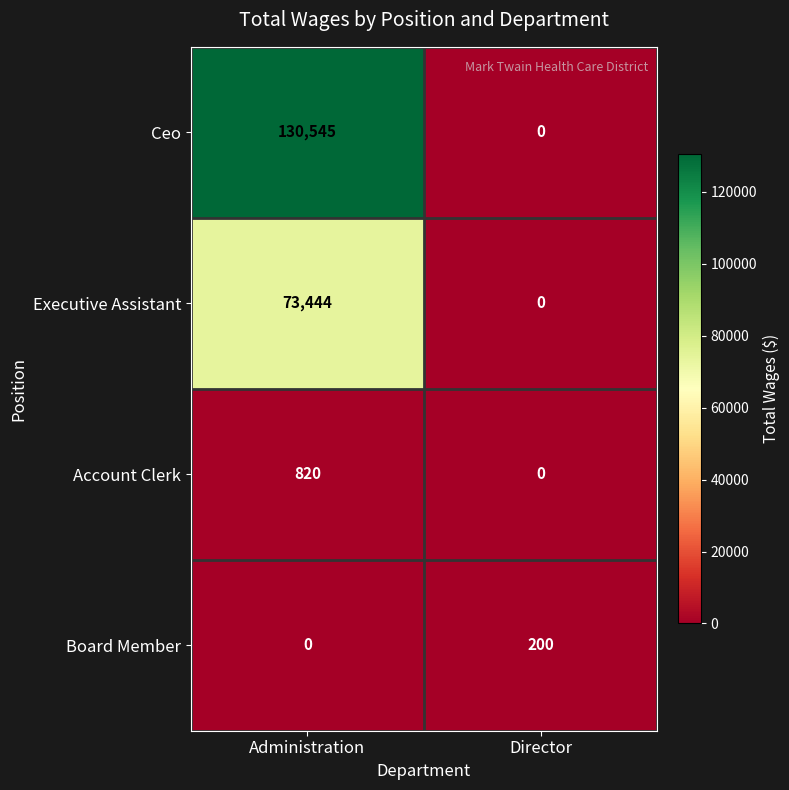

Which series has the largest total across all categories?

Ceo